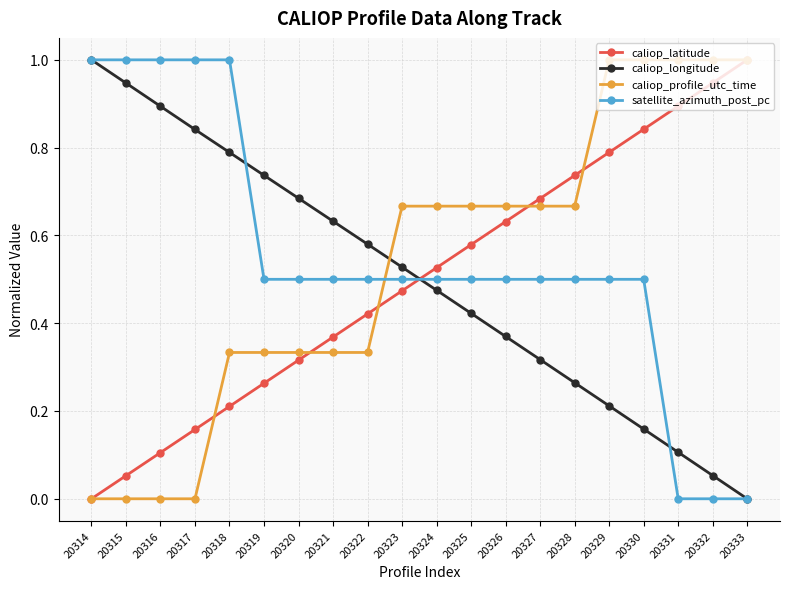

True or false: caliop_longitude has a value of 0.1 at 20330.

False